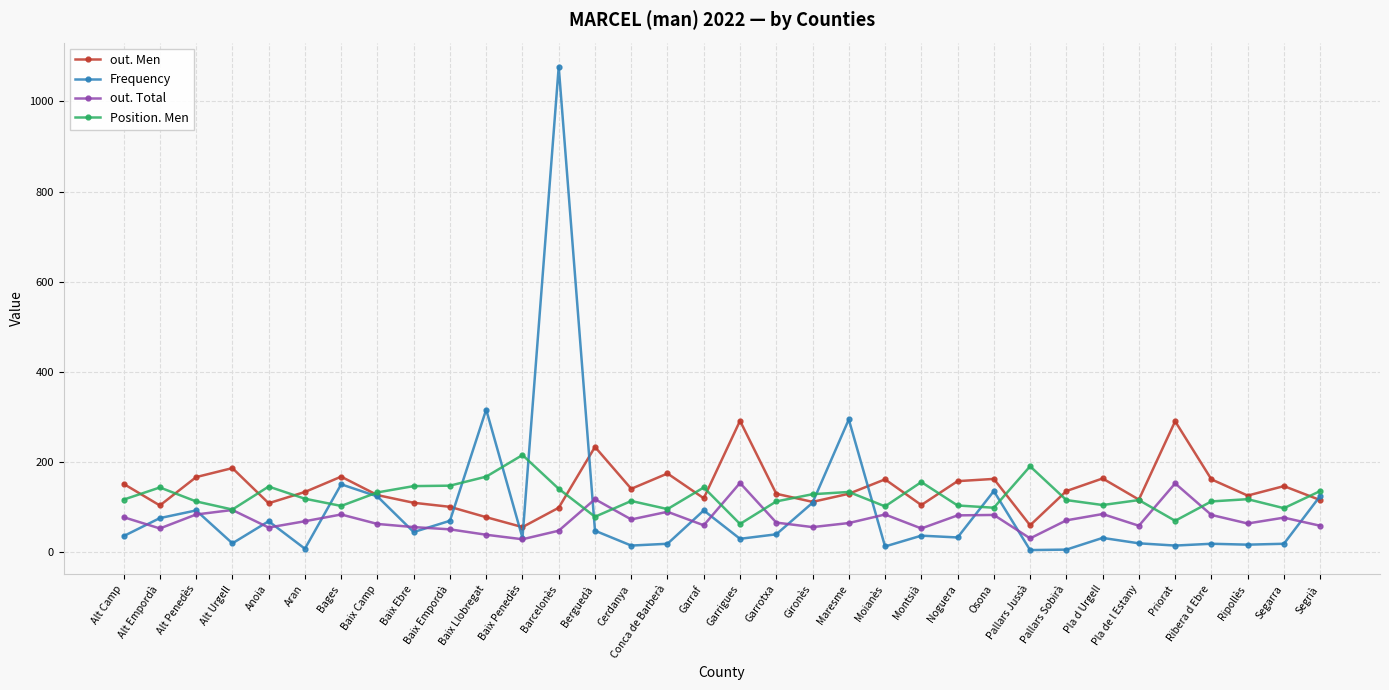

How many lines are shown in the chart?

4